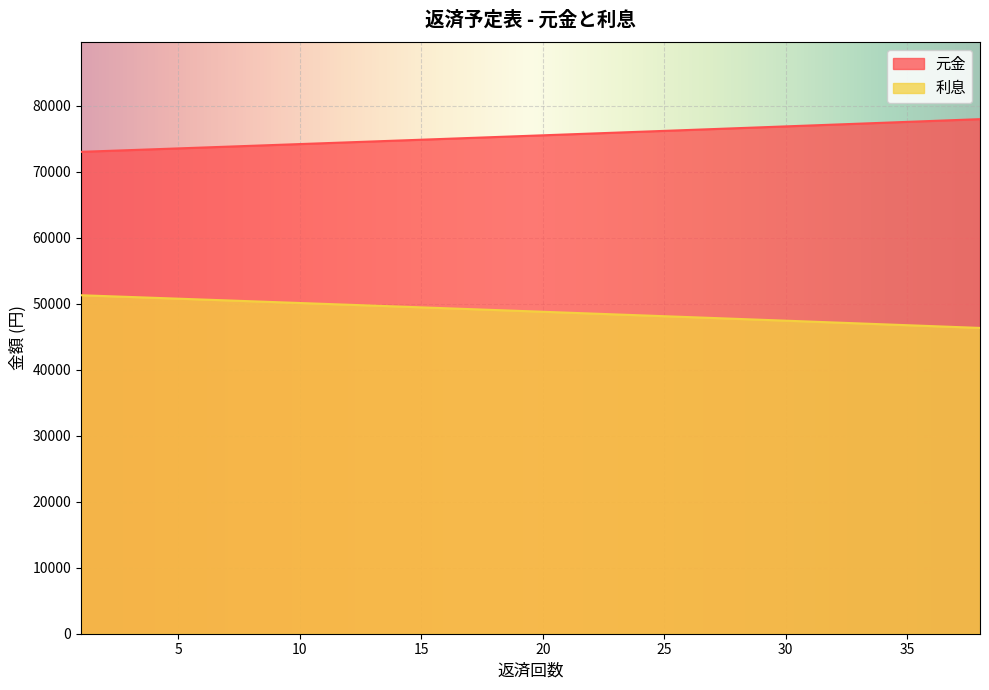

What is the sum of the 利息 values at 6 and 24?

98904.0